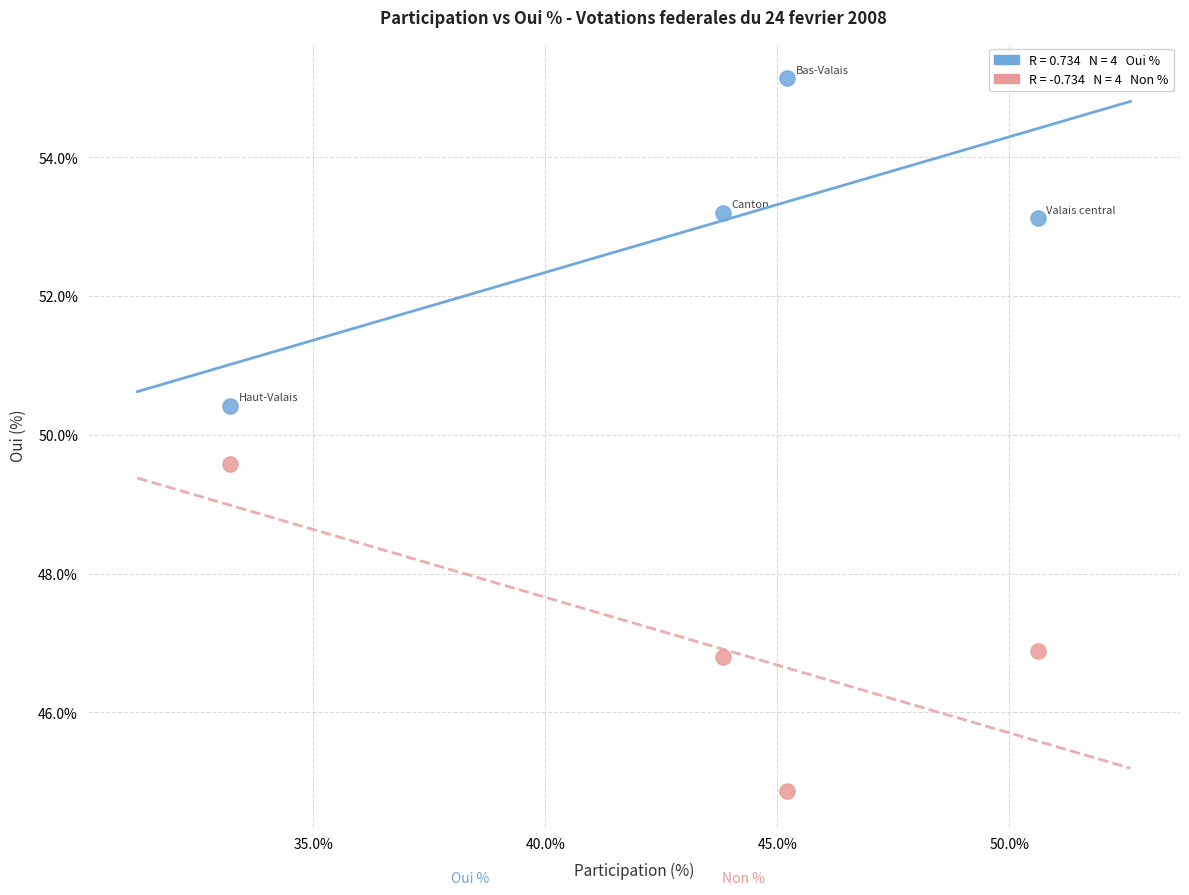

Across all data points, what is the range of Y values (max minus min)?

10.3